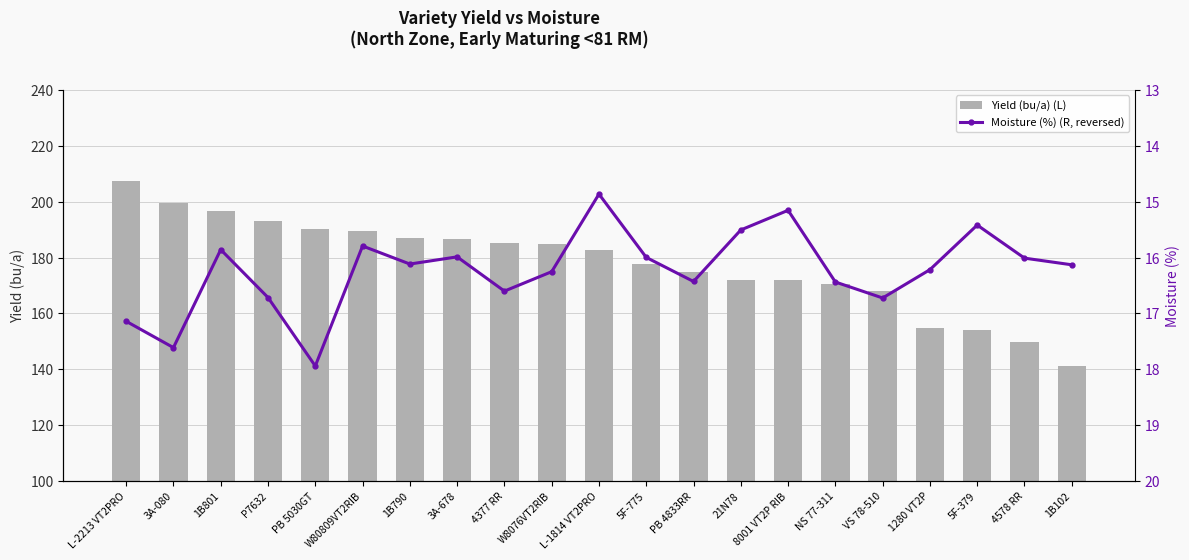

What is the total value across all series at 1B801?

212.5